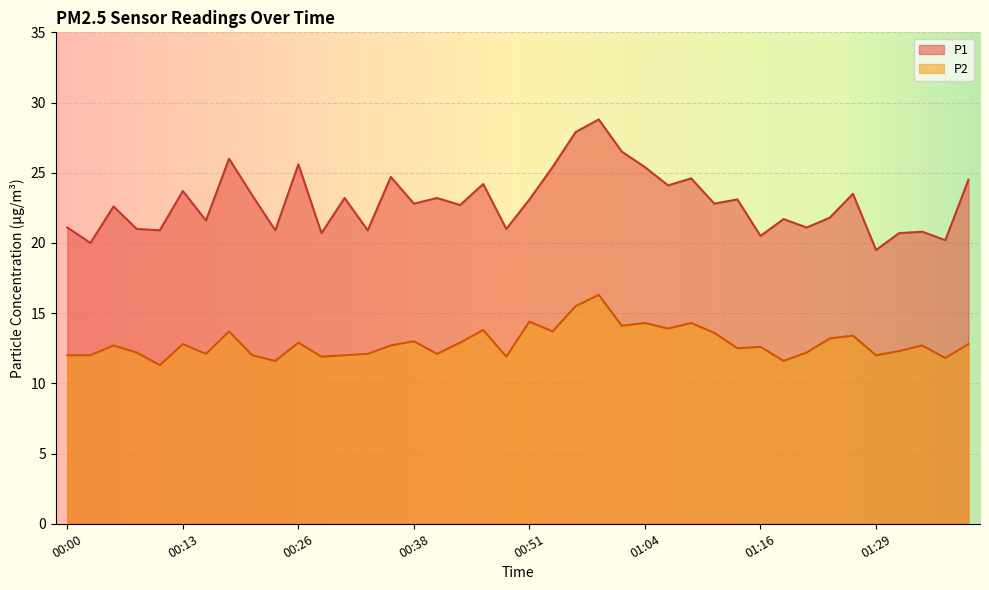

What is the value of the P2 point at the 1st from the left?

12.0